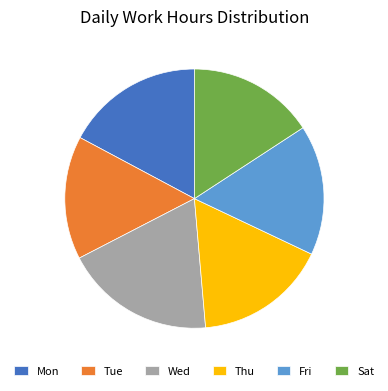

Which has a higher value, Fri or Tue?

Fri